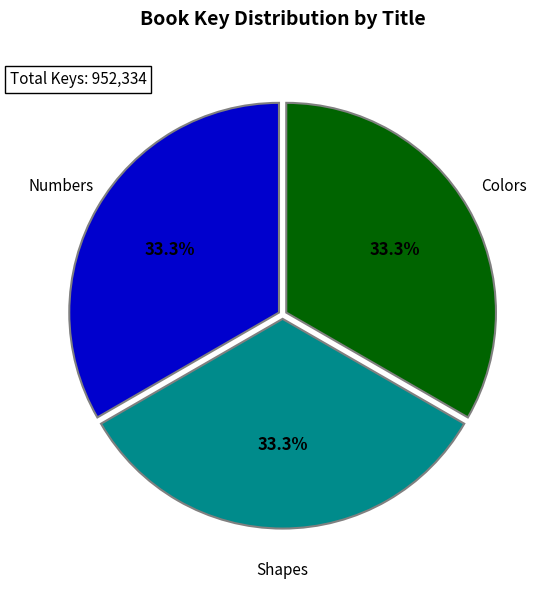

Approximately how many times larger is the value at Colors compared to Shapes?

1.0